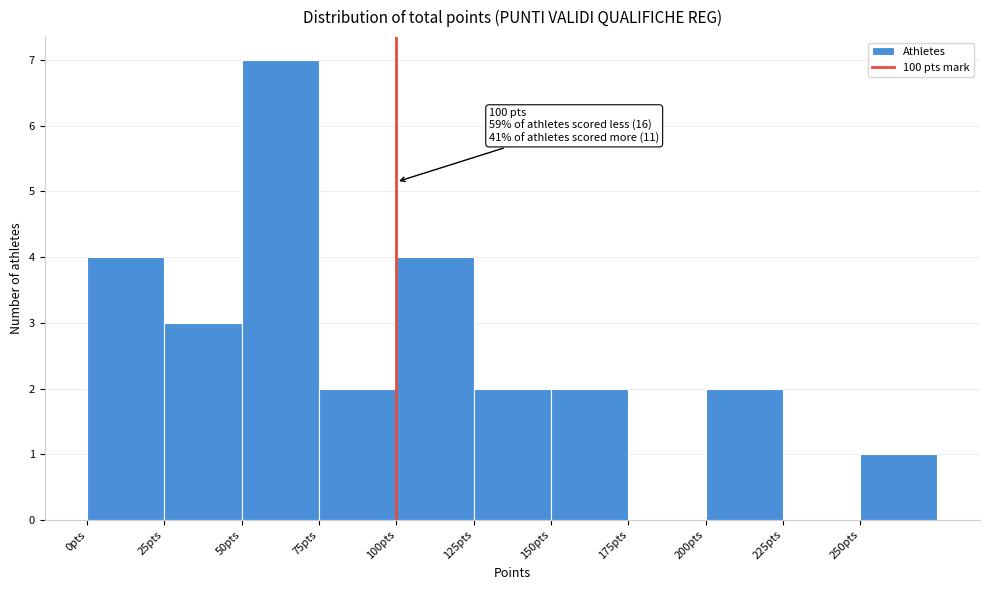

Over which range of the x-axis is the bar tallest?

50 to 75